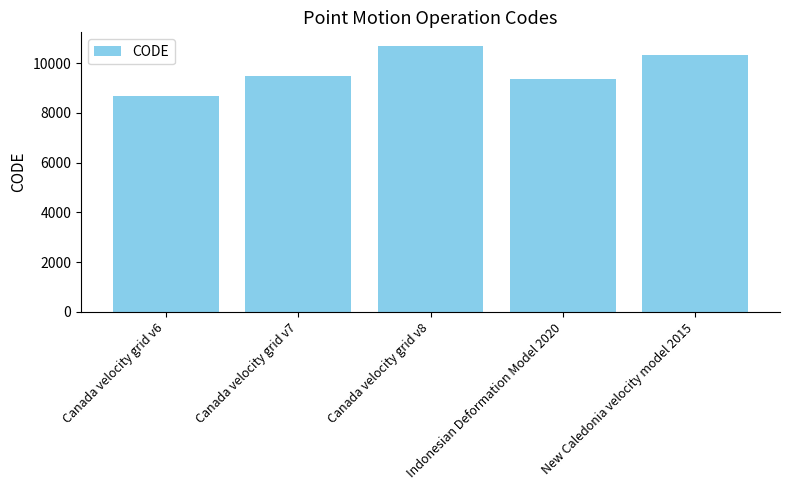

Reading right to left, transcribe all the data shown in this chart.

10323	9375	10707	9483	8676